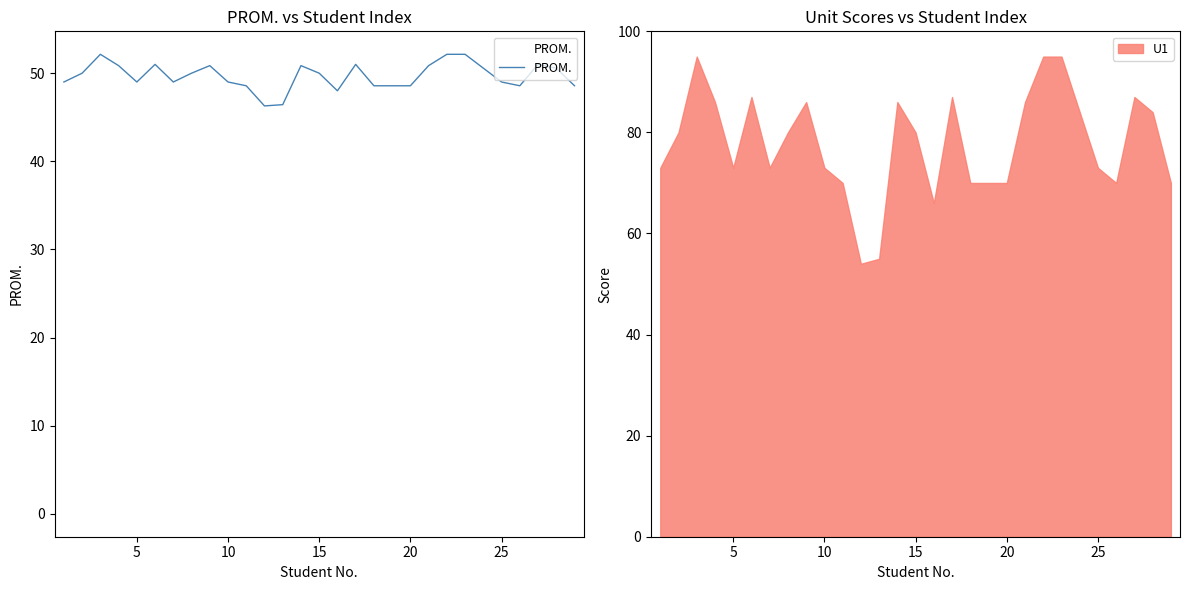

How many lines are shown in the chart?

1